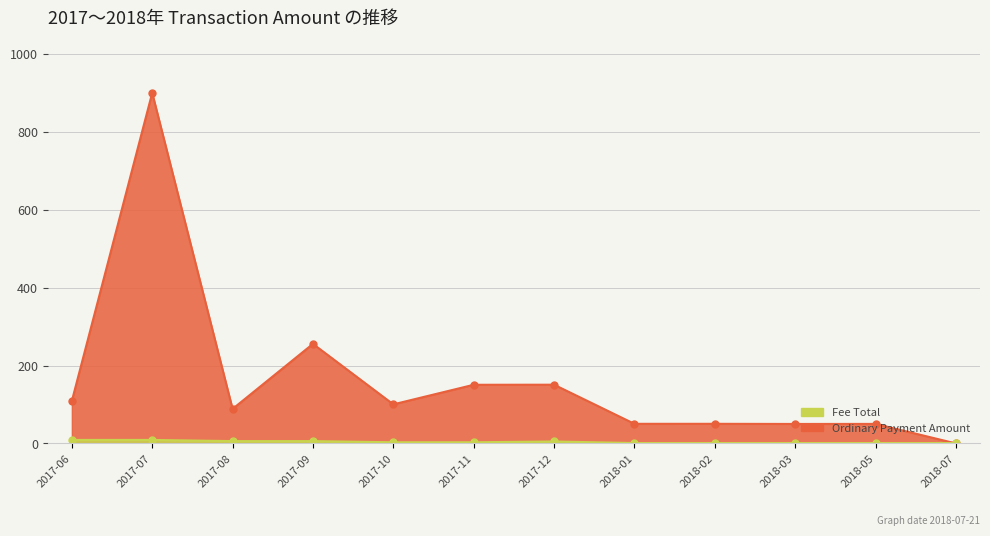

How many lines are shown in the chart?

2